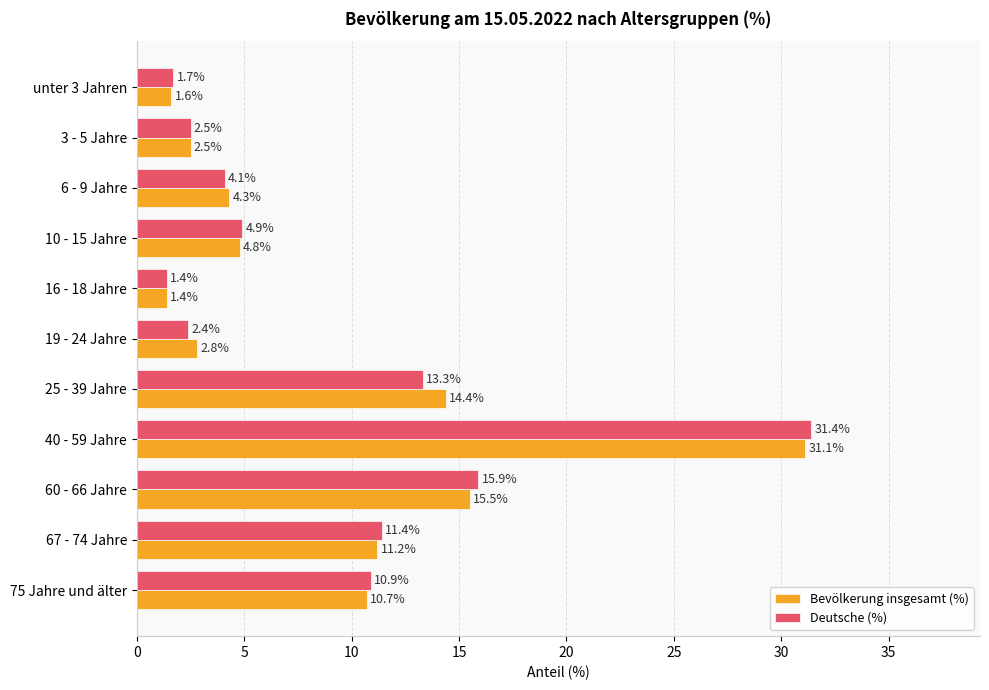

The Bevölkerung insgesamt (%) series shows 4.4 at 19 - 24 Jahre. True or false?

False